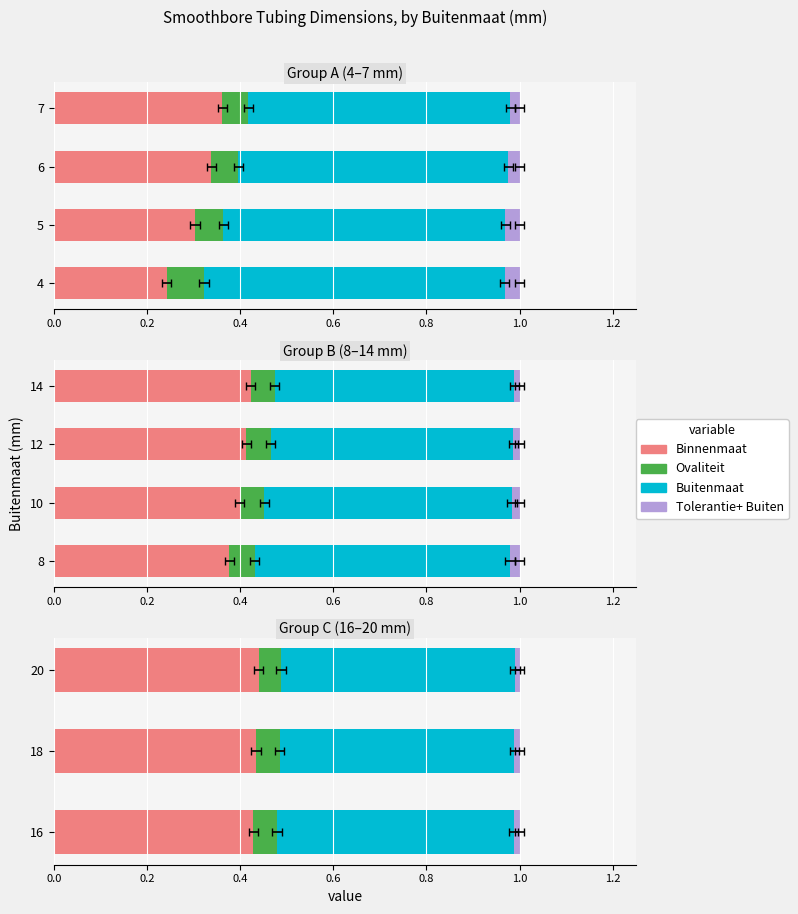

Which series has the largest total across all categories?

Buitenmaat